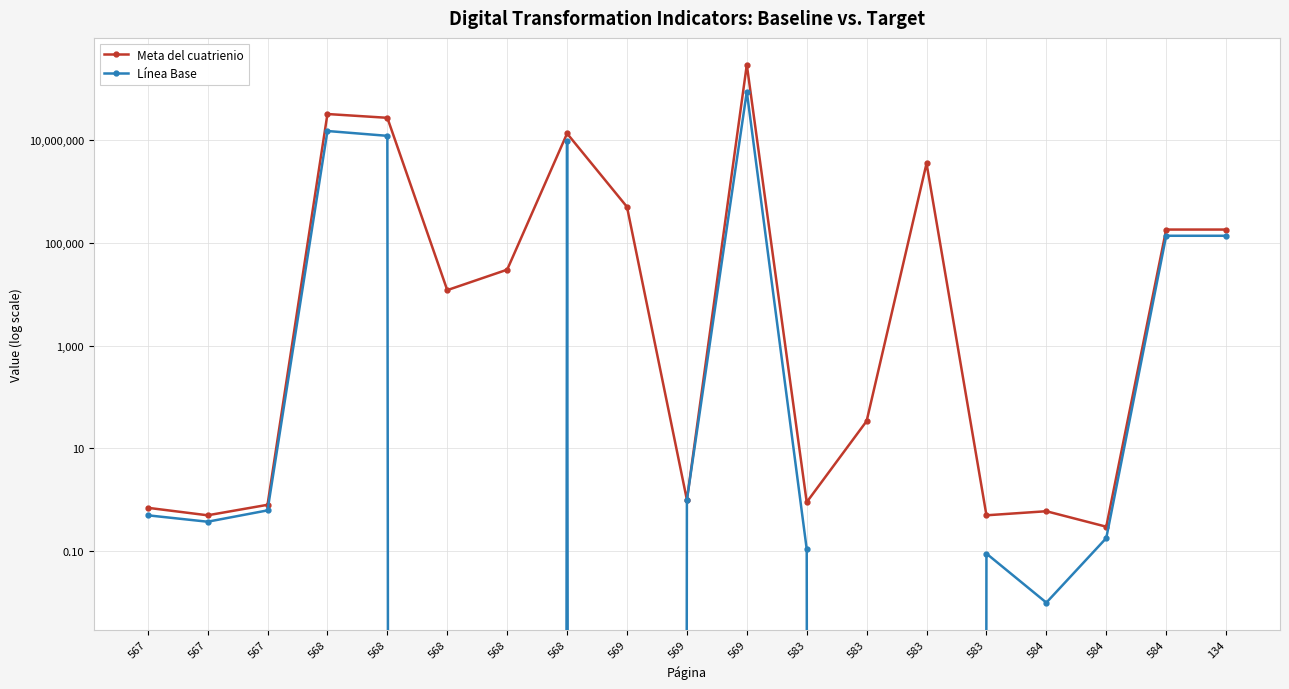

What is the approximate value of Meta del cuatrienio at 569?

290414782.0